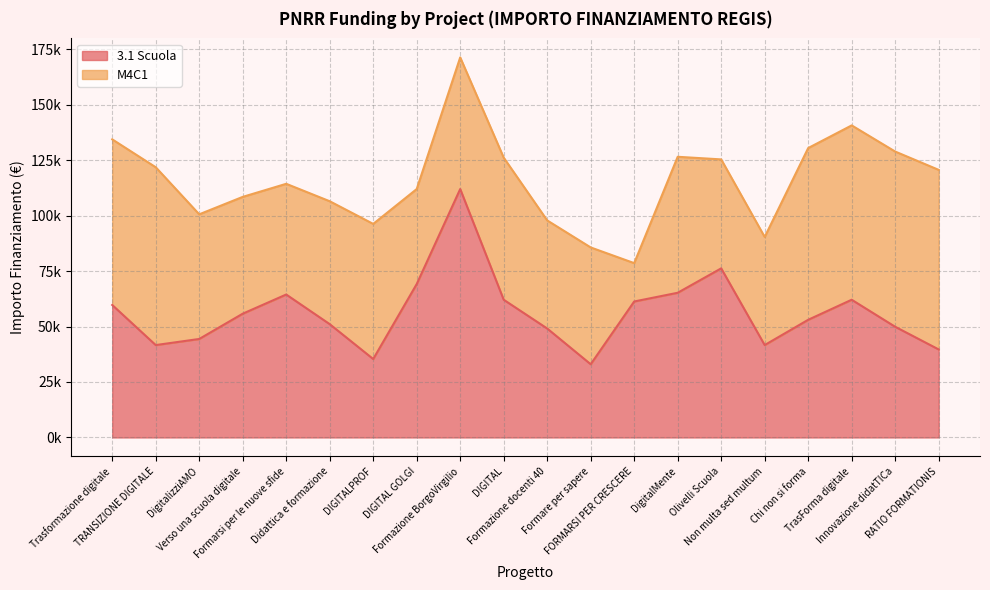

What position from the right is Trasformazione digitale?

20